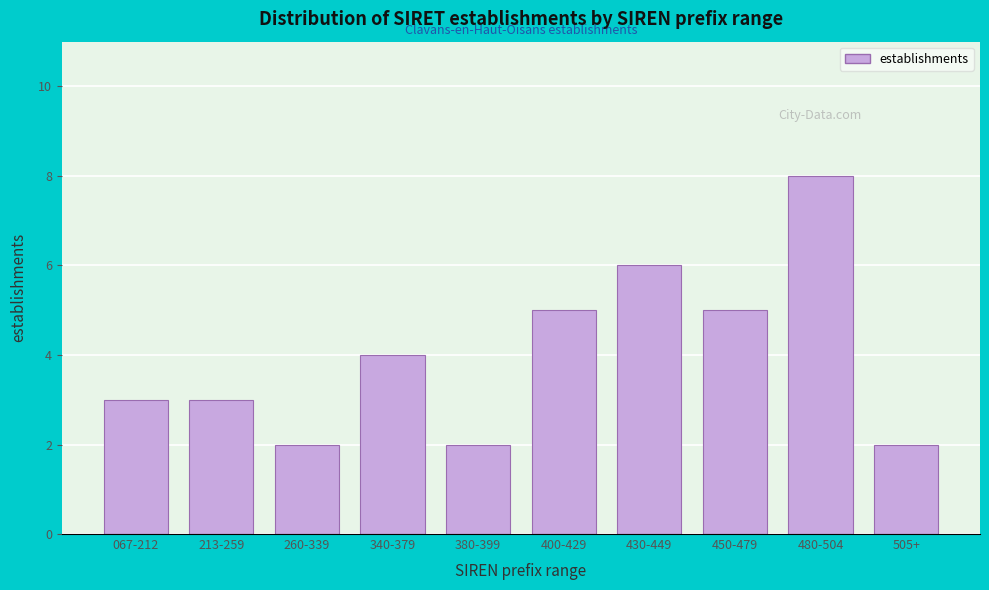

Reading right to left, extract all data points from this chart.

505+=2	480-504=8	450-479=5	430-449=6	400-429=5	380-399=2	340-379=4	260-339=2	213-259=3	067-212=3